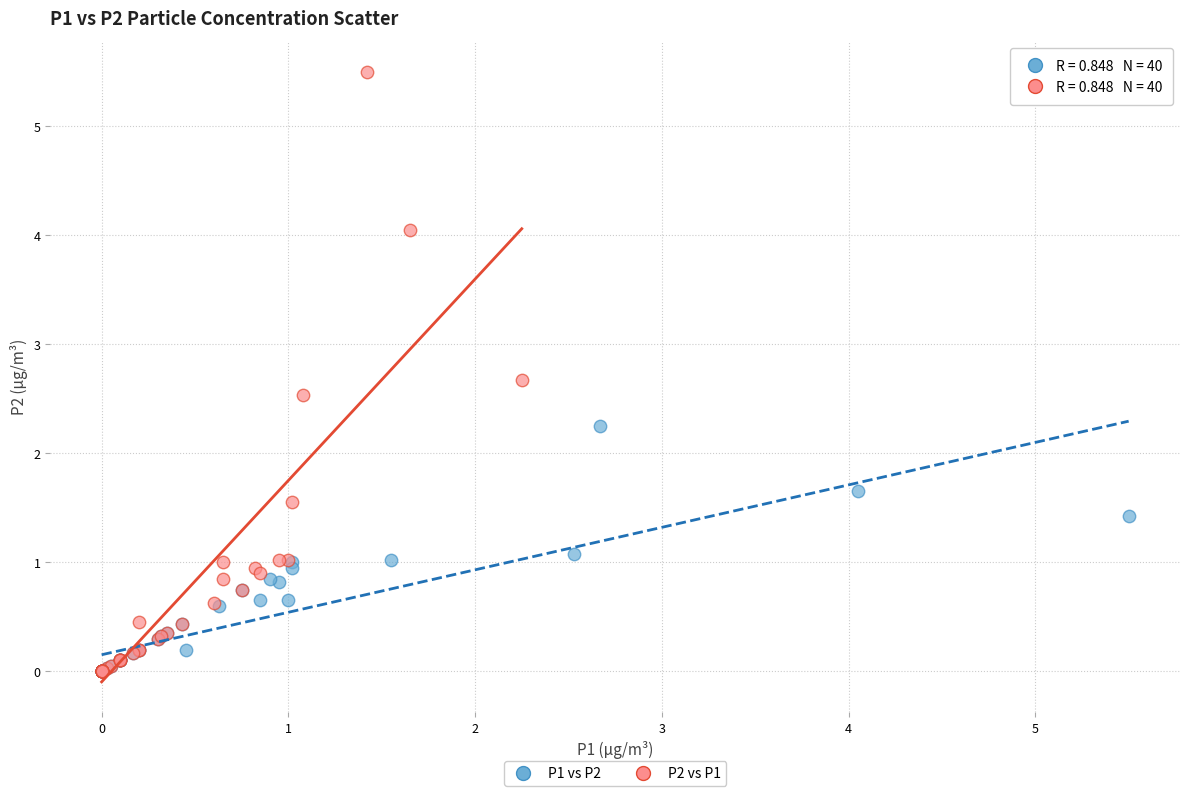

Which series contains the highest Y value?

P2 vs P1